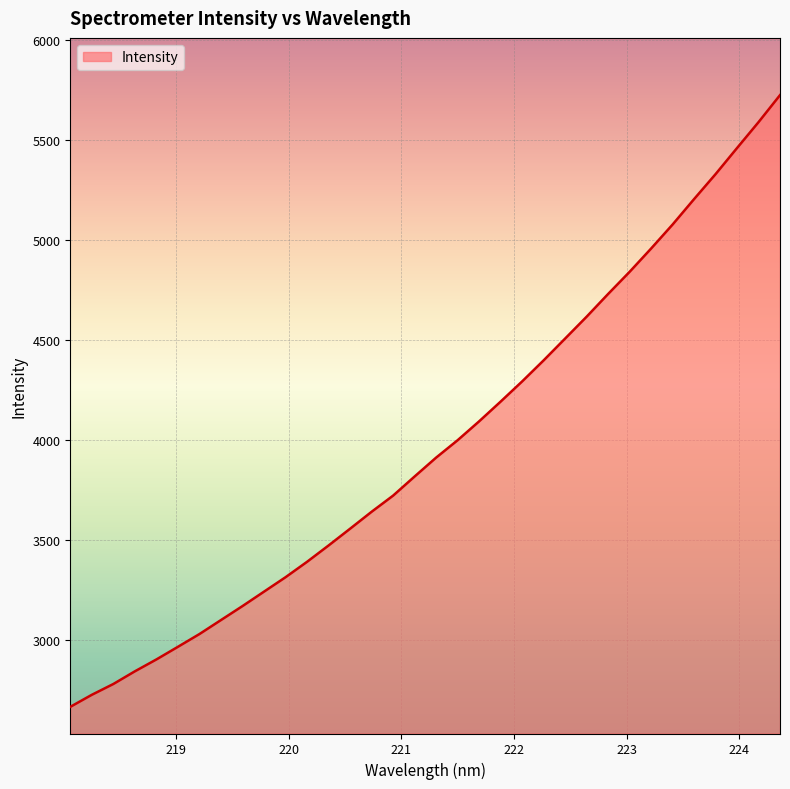

How many lines are shown in the chart?

1